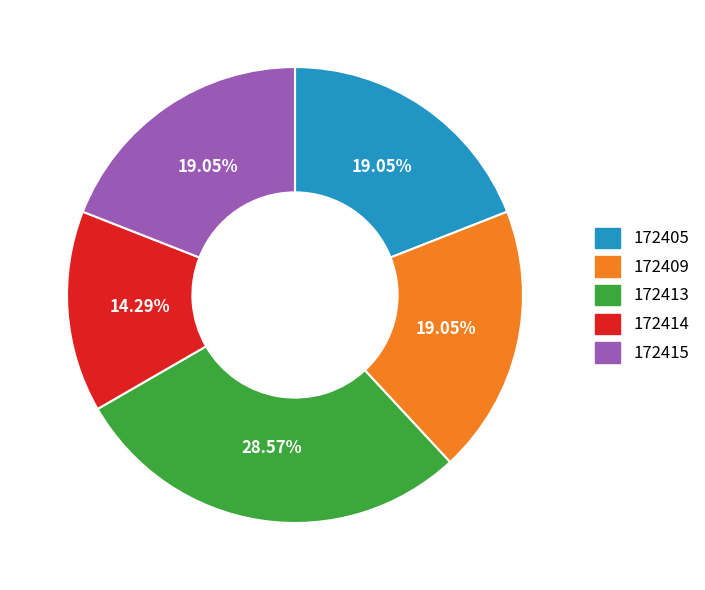

To the nearest percent, what is the average slice percentage?

20%